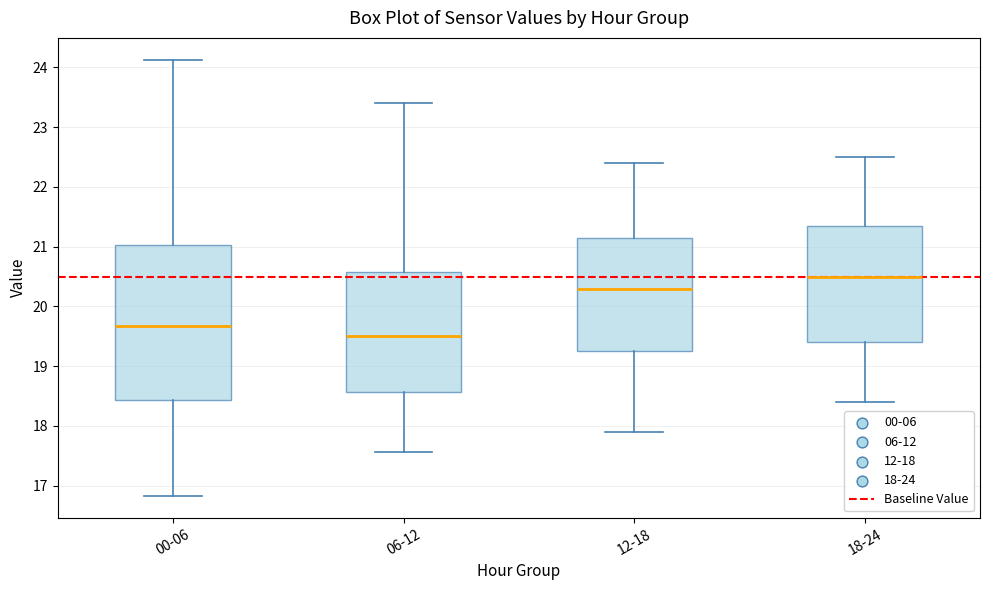

Reading left to right, read every box against the y-axis: the position of its median line, the range the box covers, and the ends of its whiskers. The values are not printed on the chart, so give them approximately, as read against the axis.

00-06: median 19.7, box 18.4 to 21.0, whiskers 16.8 to 24.1
06-12: median 19.5, box 18.6 to 20.6, whiskers 17.6 to 23.4
12-18: median 20.3, box 19.3 to 21.2, whiskers 17.9 to 22.4
18-24: median 20.5, box 19.4 to 21.4, whiskers 18.4 to 22.5